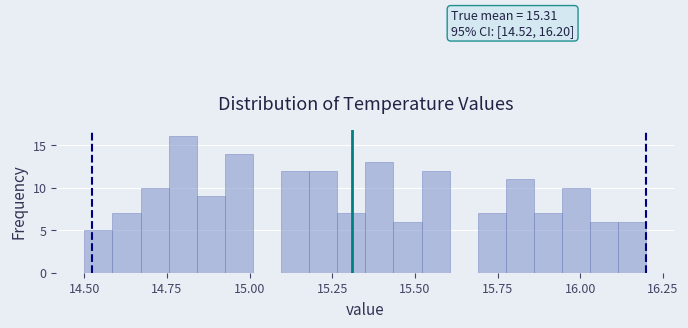

Read against the x-axis, roughly where is the centre of the tallest bar?

14.80